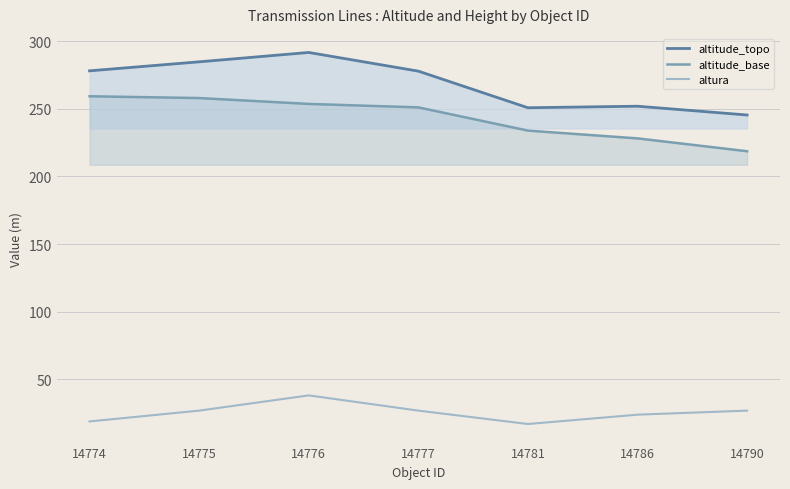

Reading left to right, transcribe all the data shown in this chart.

altitude_topo: 278.1	284.8	291.7	277.9	250.8	251.9	245.4
altitude_base: 259.3	258.0	253.6	251.1	233.9	228.1	218.6
altura: 18.8	26.8	38.1	26.8	16.9	23.8	26.8